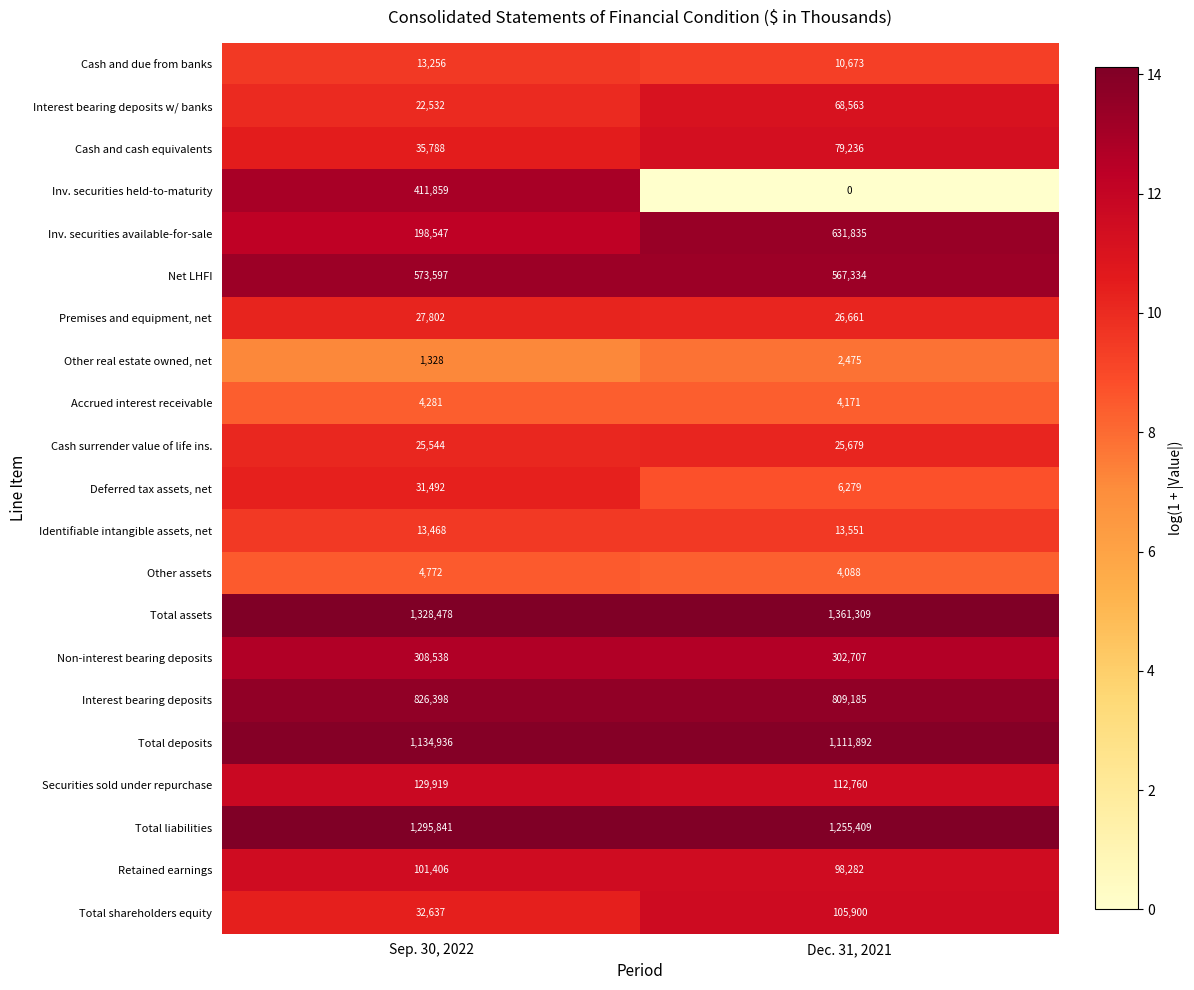

What is the sum of all Total assets values?

2689787